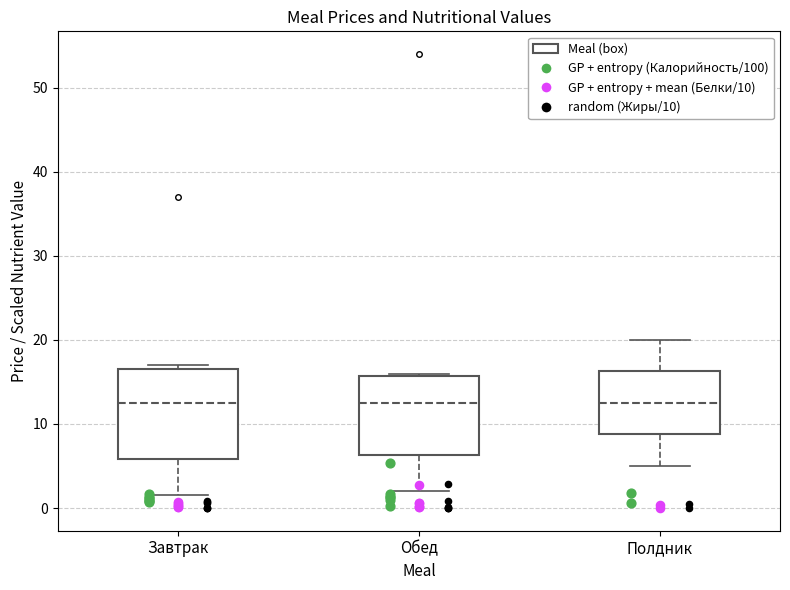

Reading left to right, read every box against the y-axis: the position of its median line, the range the box covers, and the ends of its whiskers. The values are not printed on the chart, so give them approximately, as read against the axis.

Завтрак: median 13, box 6 to 17, whiskers 2 to 17 (just above the box's upper edge)
Обед: median 13, box 6 to 16, whiskers 2 to 16
Полдник: median 13, box 9 to 16, whiskers 5 to 20